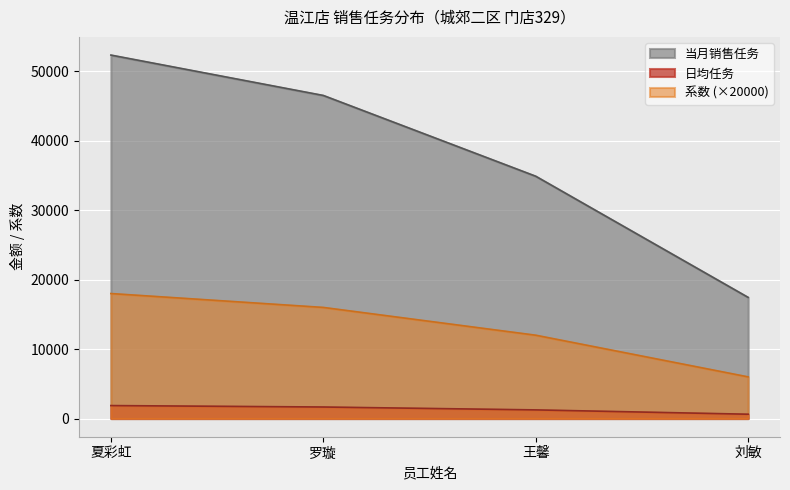

At which label does 当月销售任务 reach its minimum?

刘敏